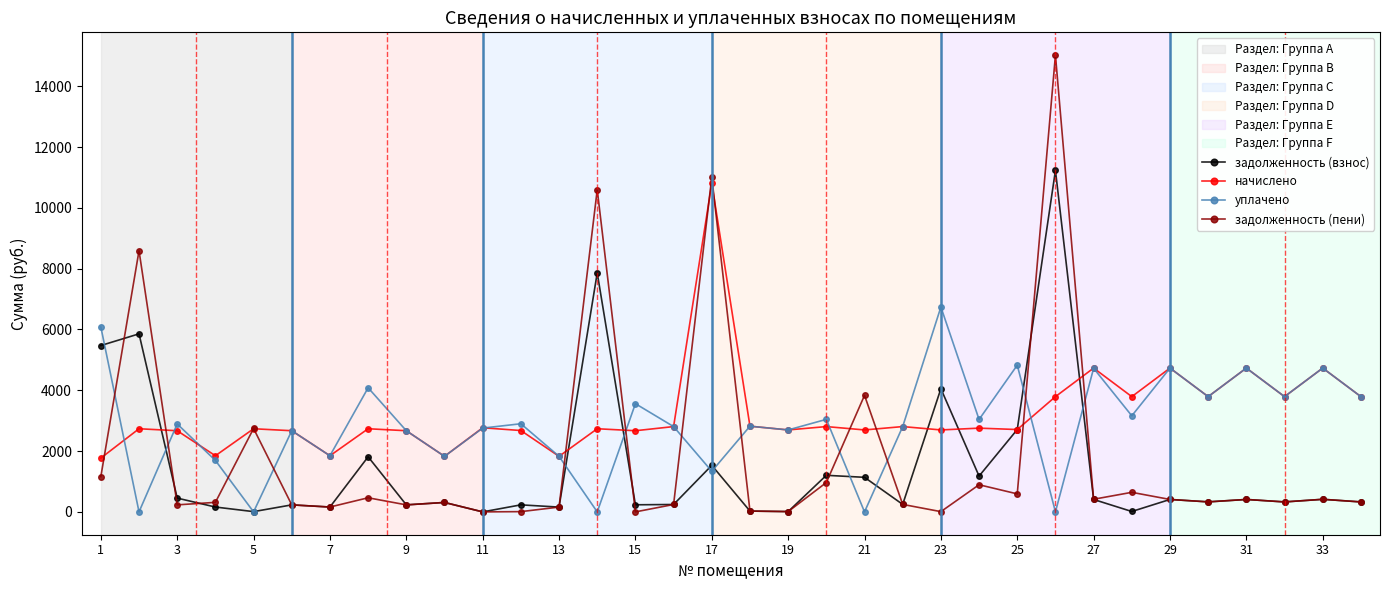

What is the value of the начислено point at the 6th from the left?

2669.8